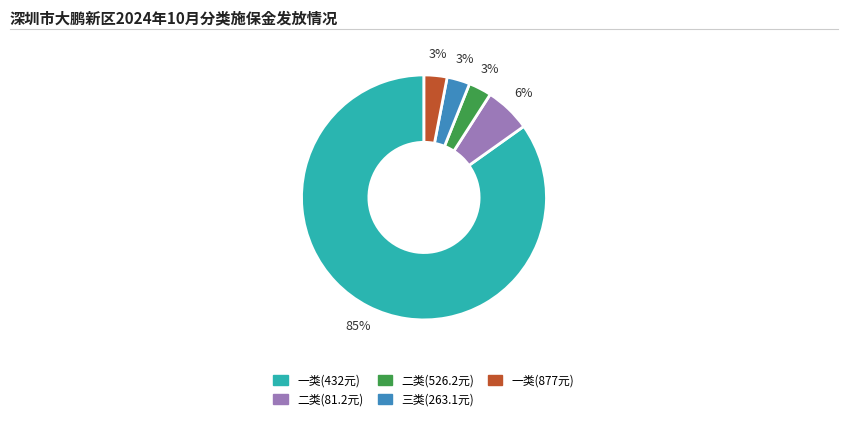

To the nearest percent, what is the difference between the largest and smallest slice percentages?

82%